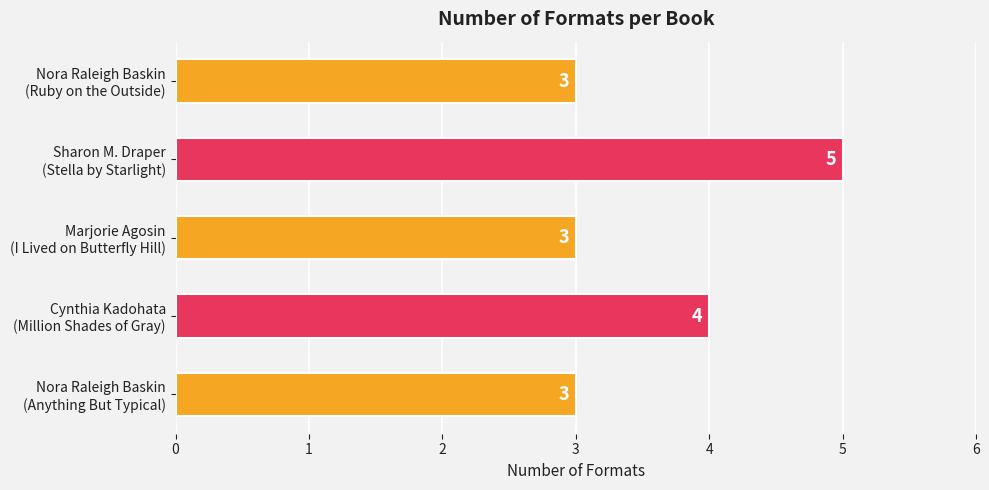

What is the value of the 1st bar from the top?

3